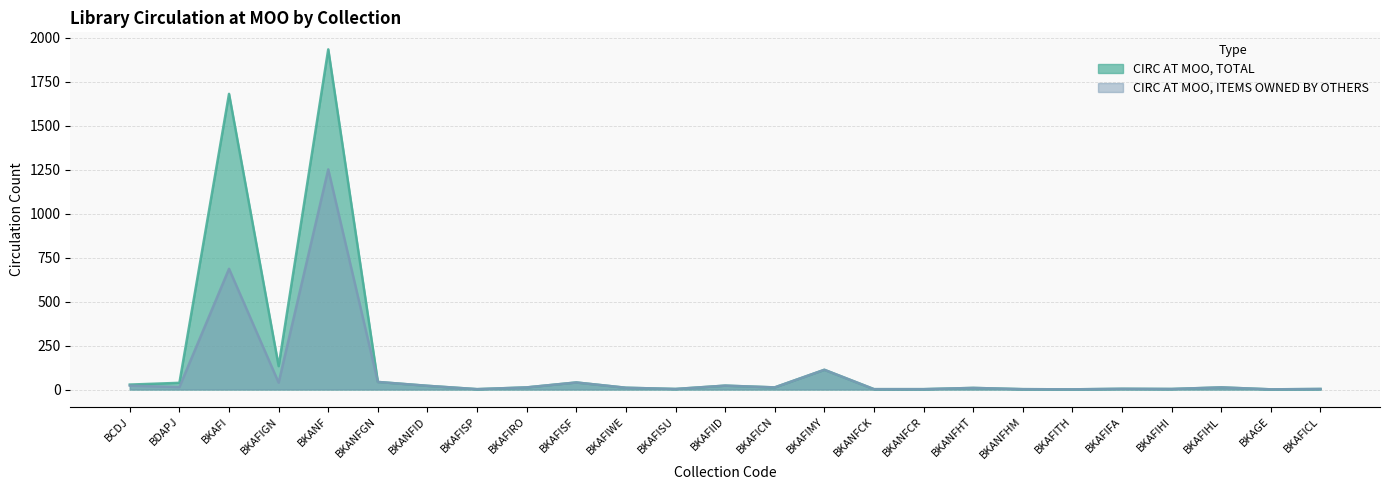

True or false: CIRC AT MOO, TOTAL and CIRC AT MOO, ITEMS OWNED BY OTHERS intersect in this chart.

False